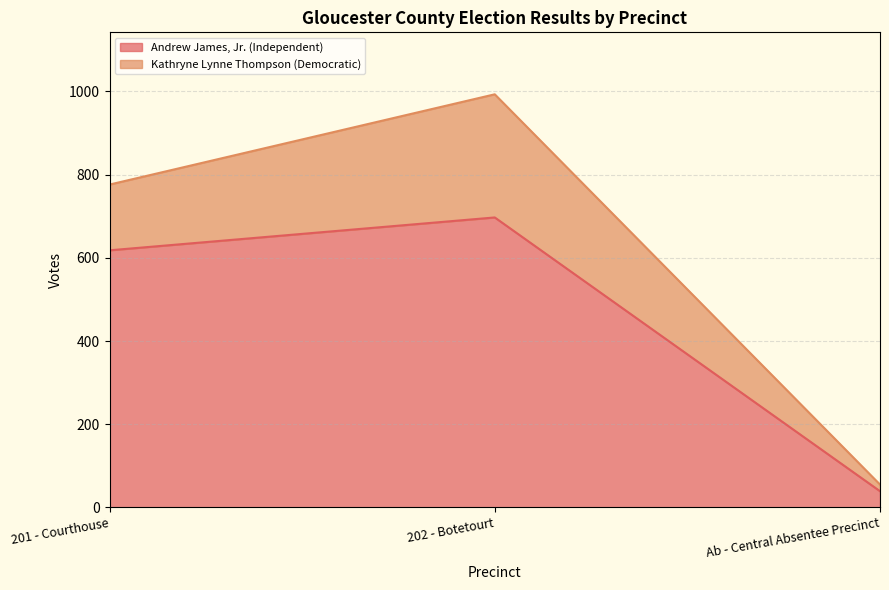

What is the greatest value displayed?

697